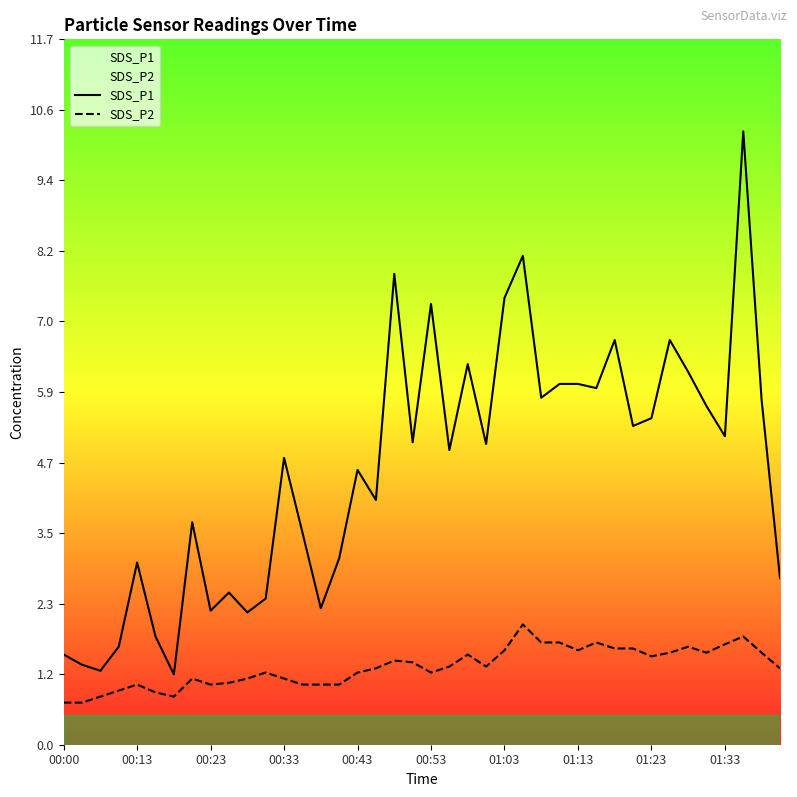

Does the chart have visible grid lines?

No